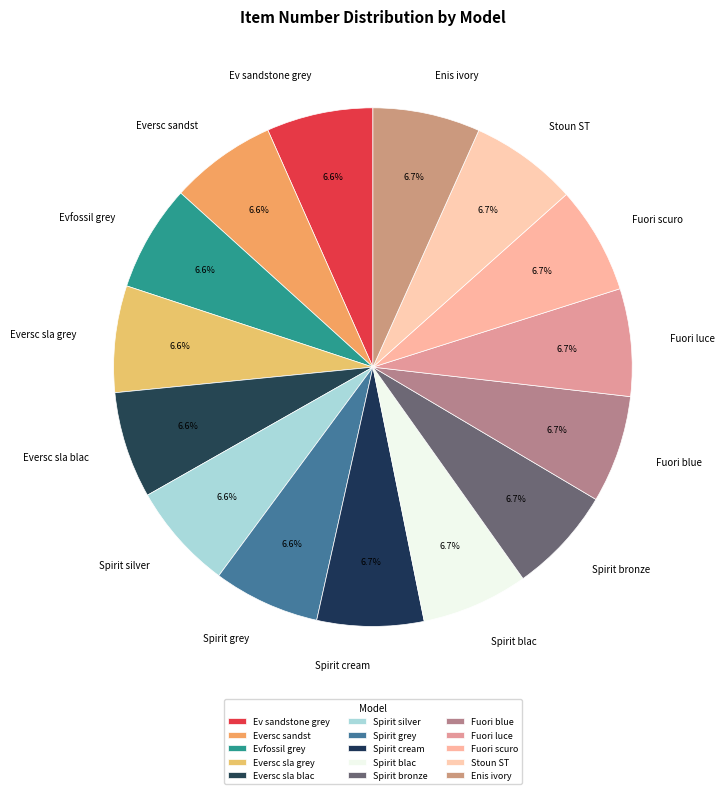

To the nearest percent, what is the combined percentage of Eversc sla grey and Eversc sla blac?

13%